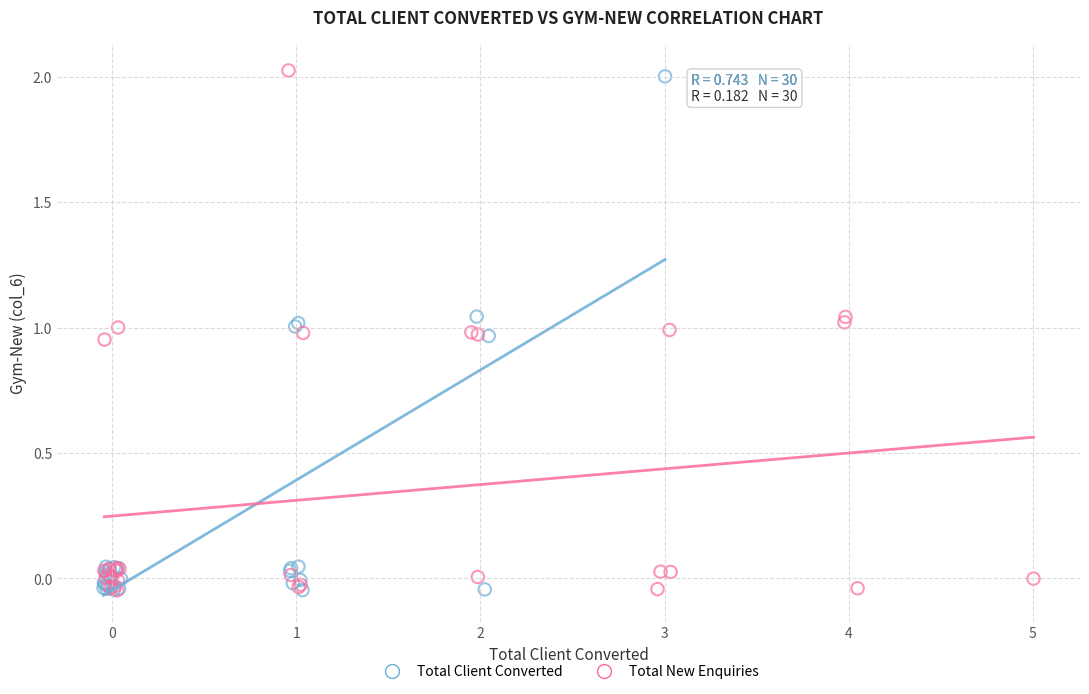

Which series has the widest spread of Y values?

Total New Enquiries